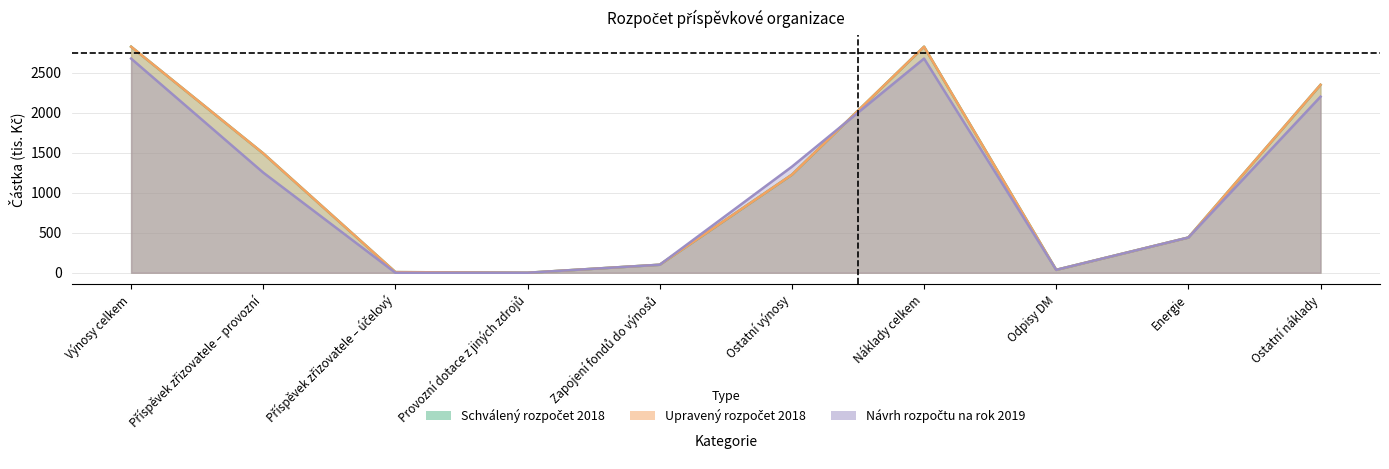

What is the label of the 4th point from the right?

Náklady celkem